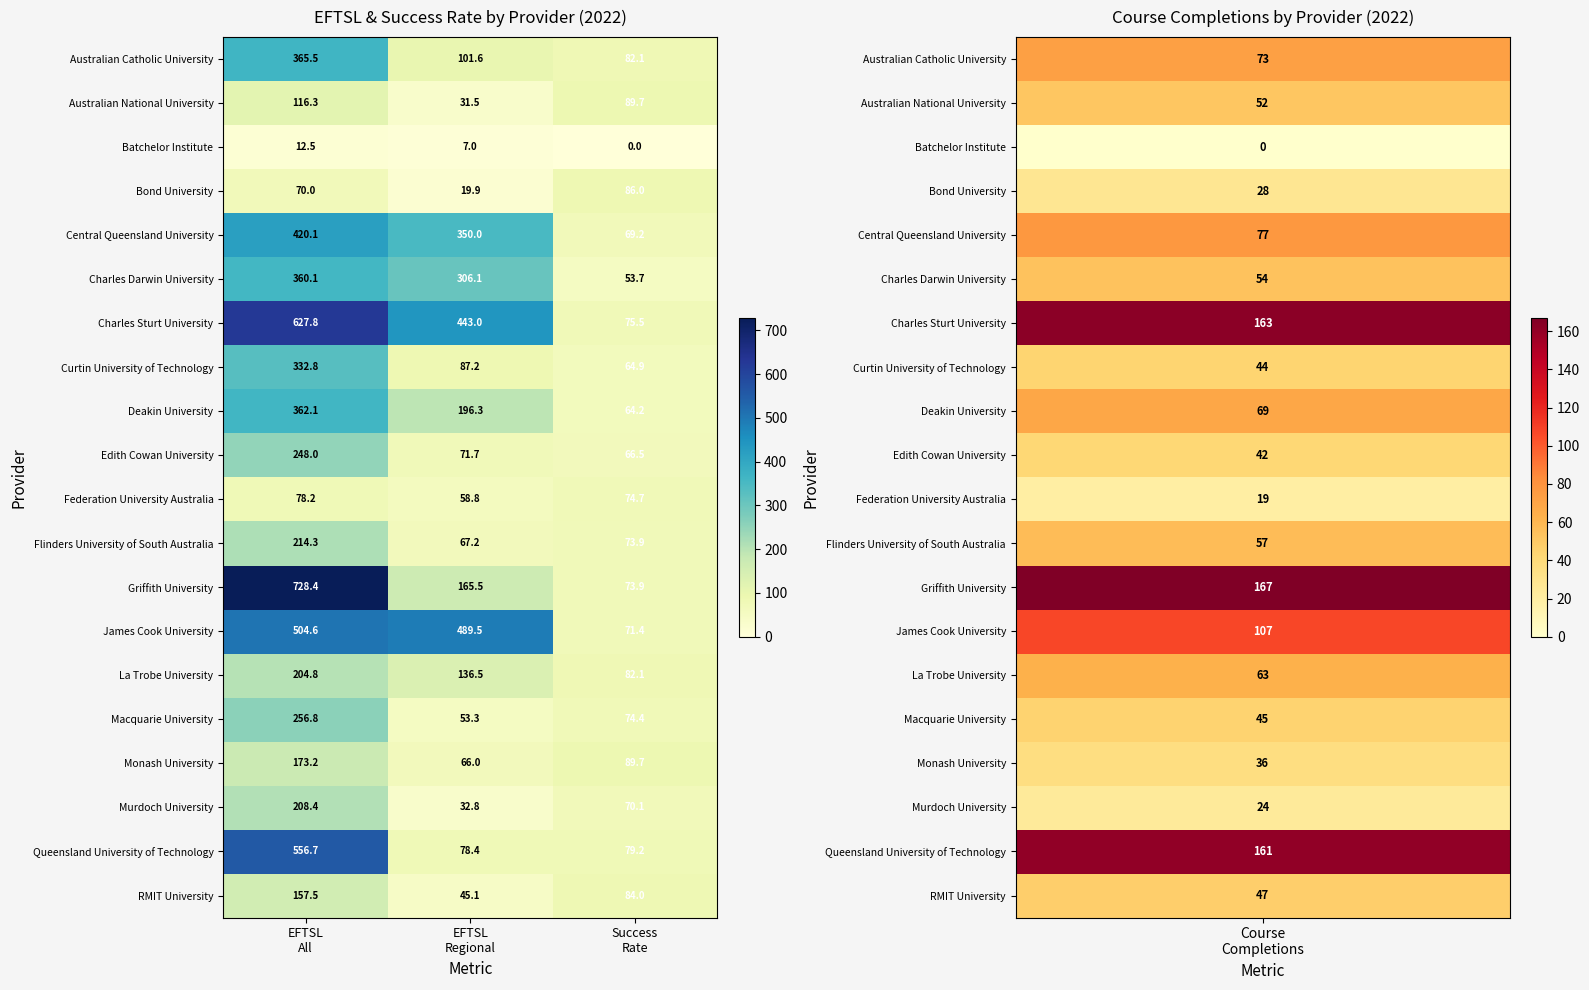

What is the greatest value displayed?

728.4